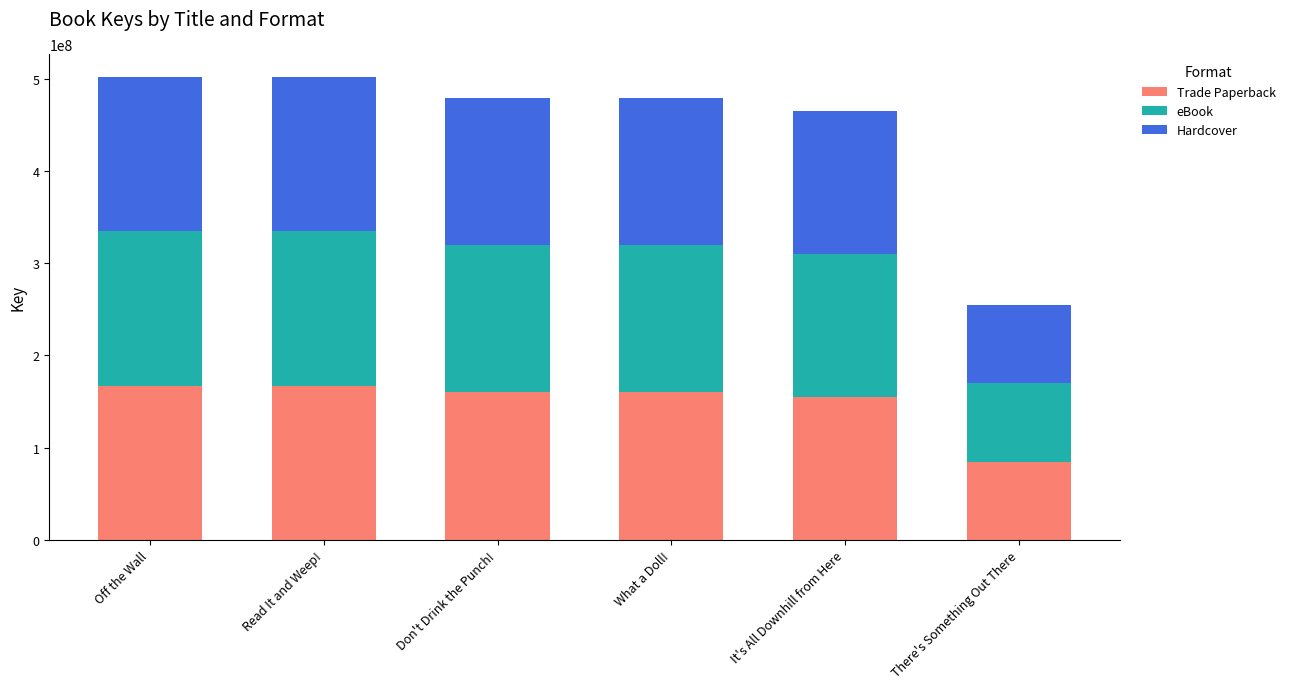

What is the total value across all series at There's Something Out There?

254624970